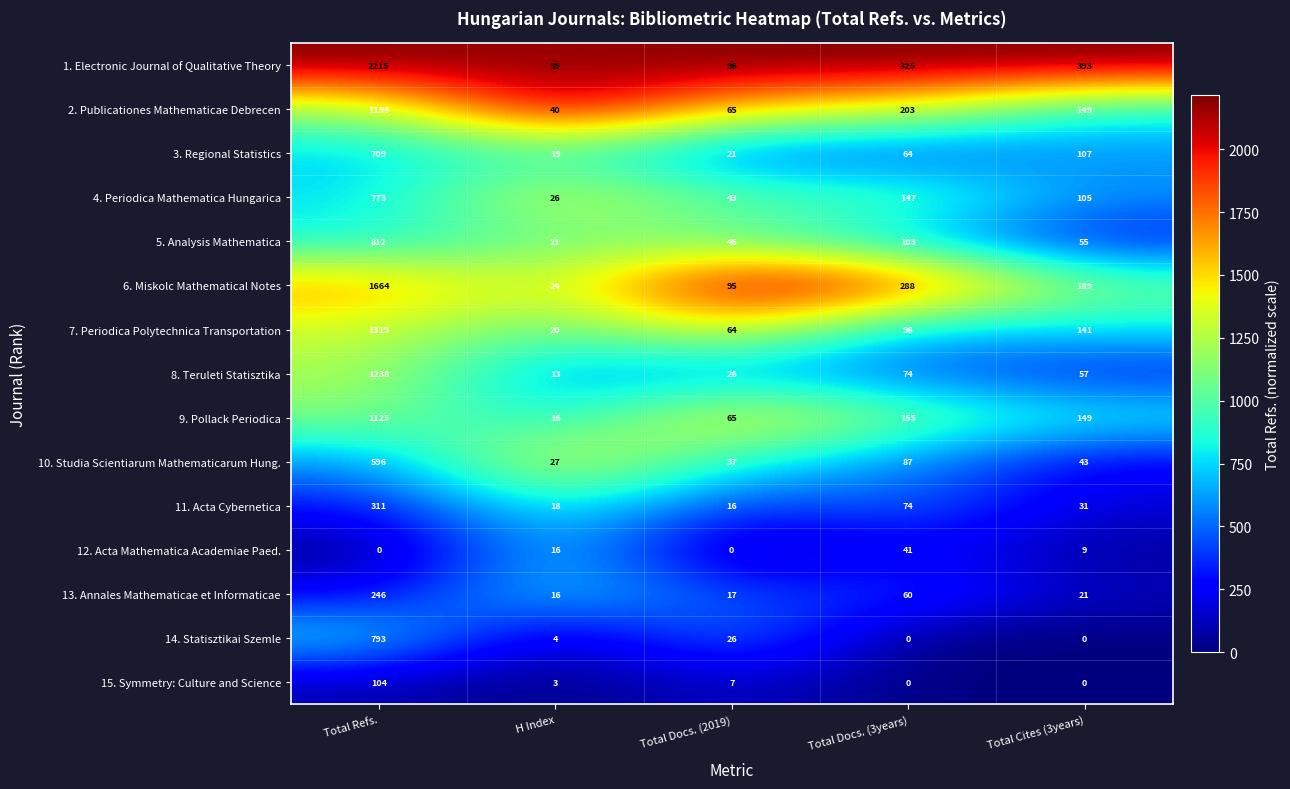

At how many categories does at least one series exceed 0?

5